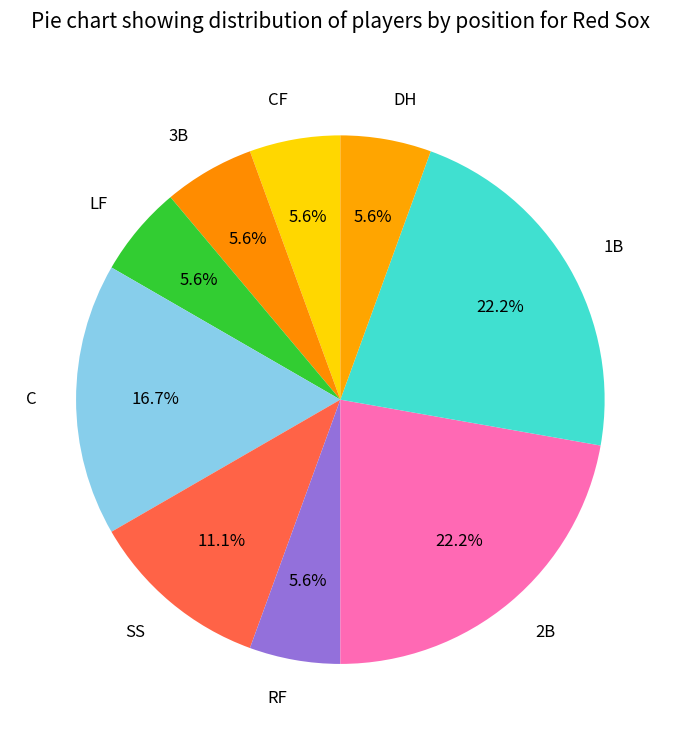

The 2B slice represents 22% of the pie. True or false?

True